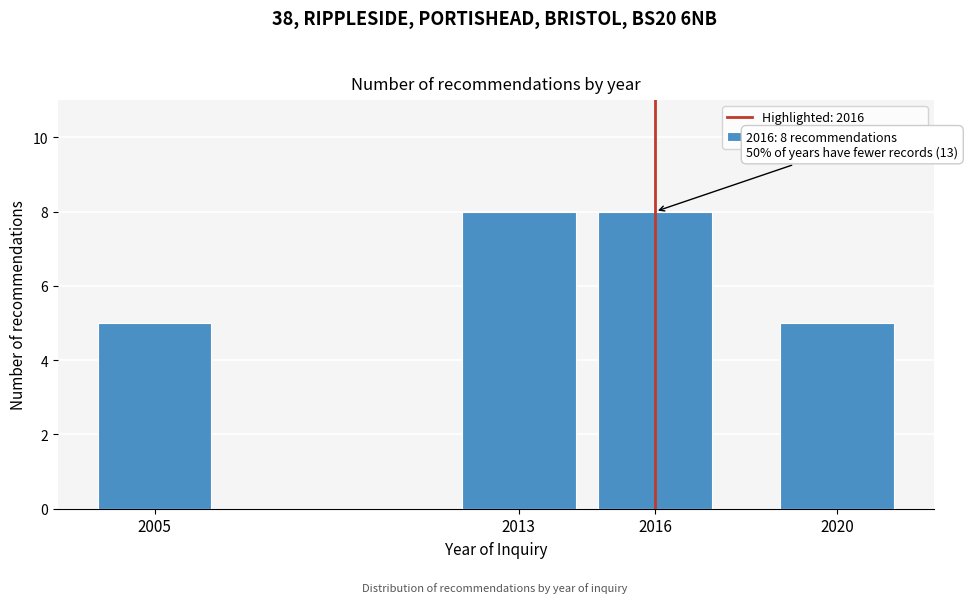

Reading left to right, transcribe all the data shown in this chart.

5	8	8	5